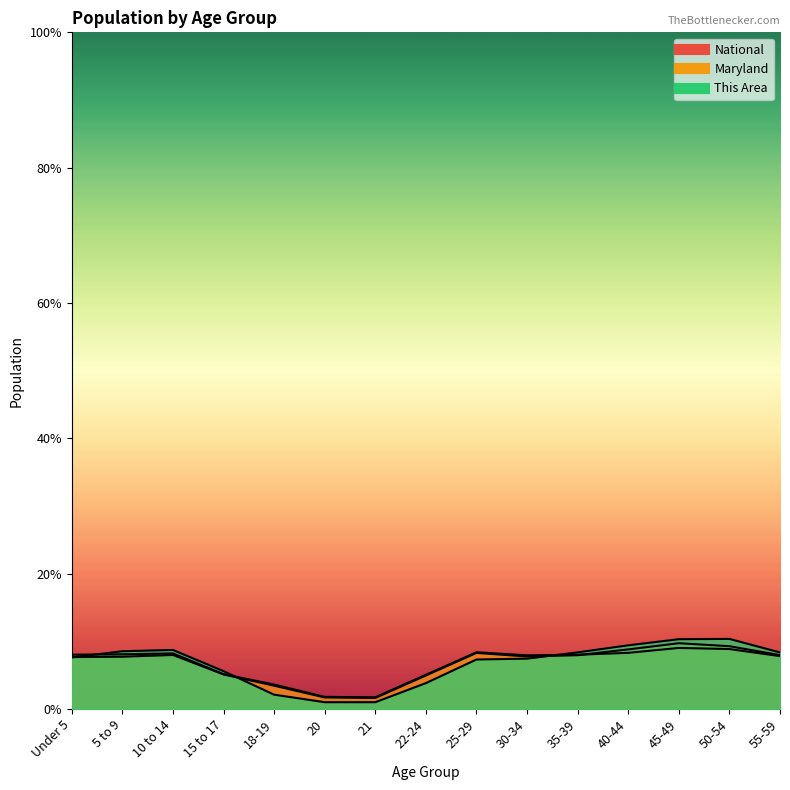

Is it true that Maryland equals 3.4 at 5 to 9?

False